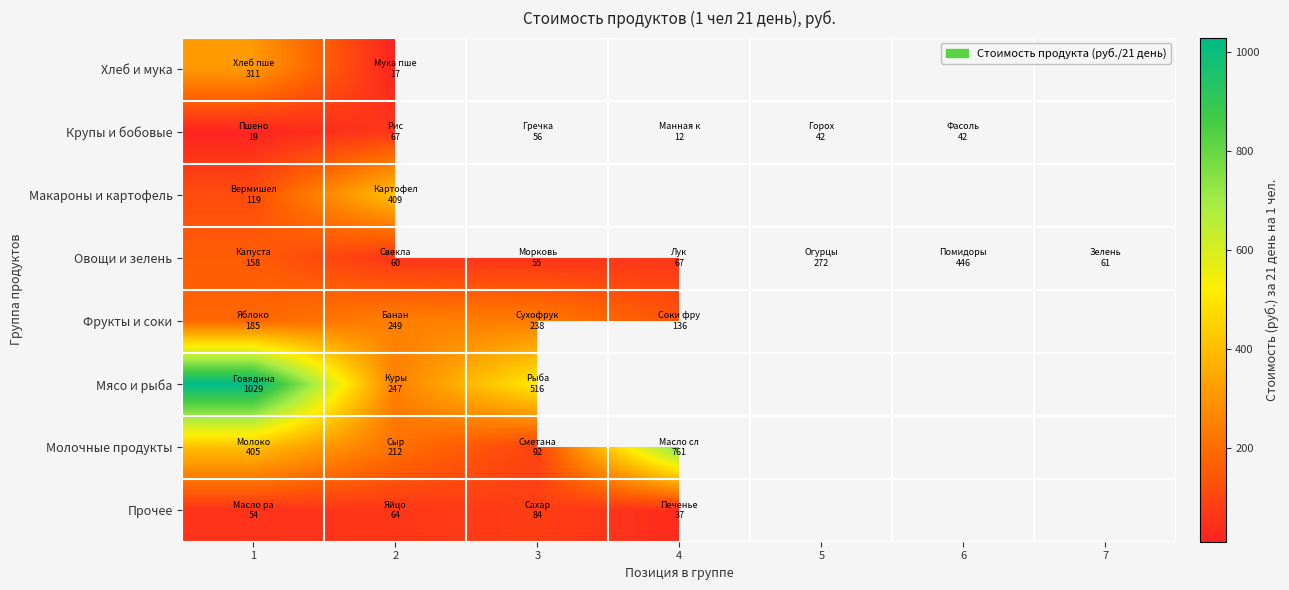

Which series has the largest range (max minus min)?

Мясо и рыба